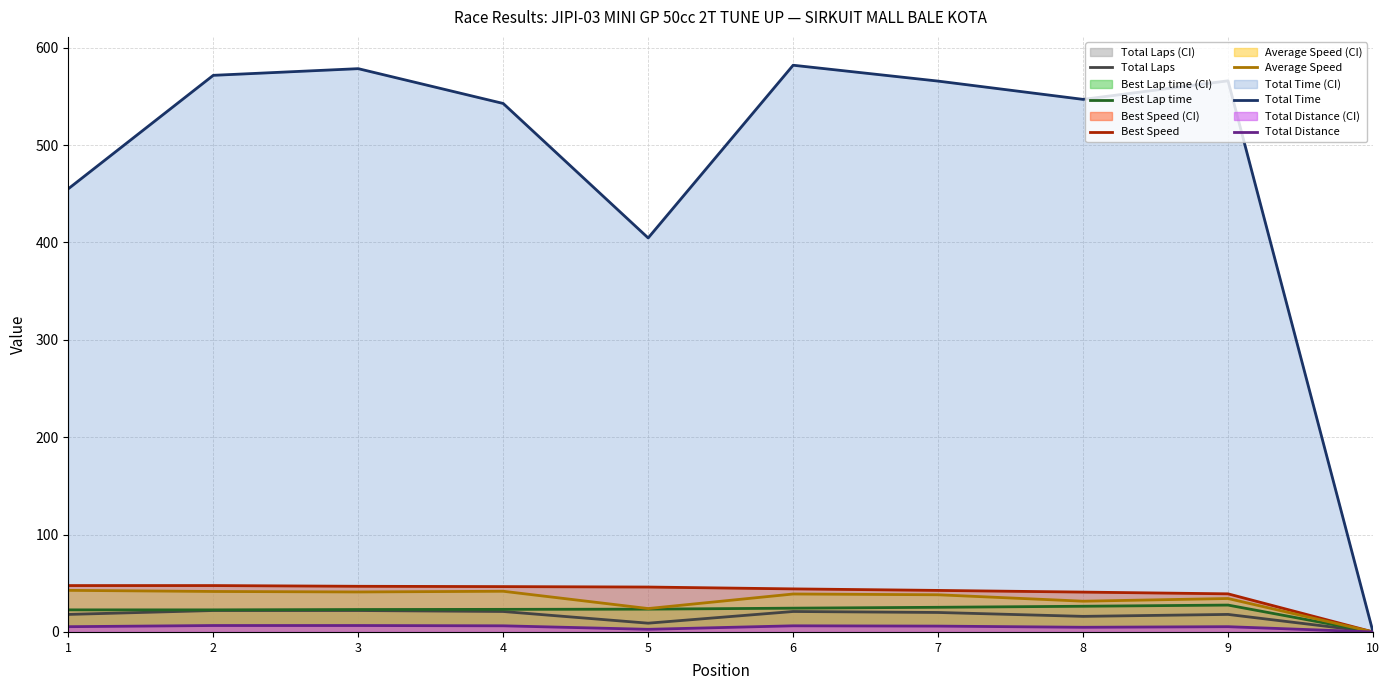

Between 1 and 3, which series saw the biggest shift?

Total Time